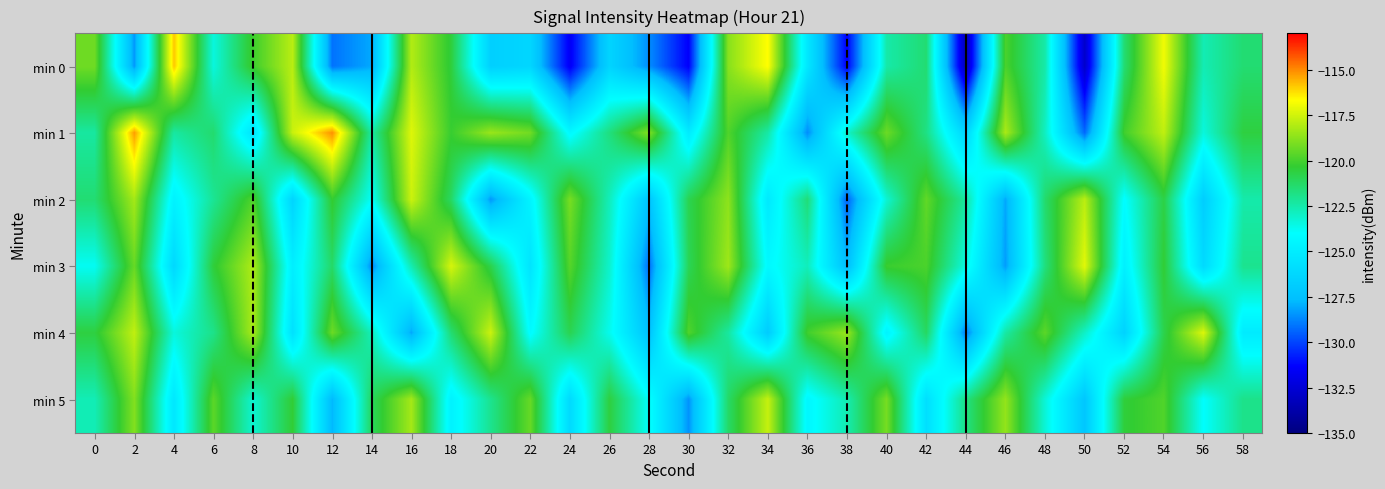

Which series changed the most between 20 and 34?

min 0